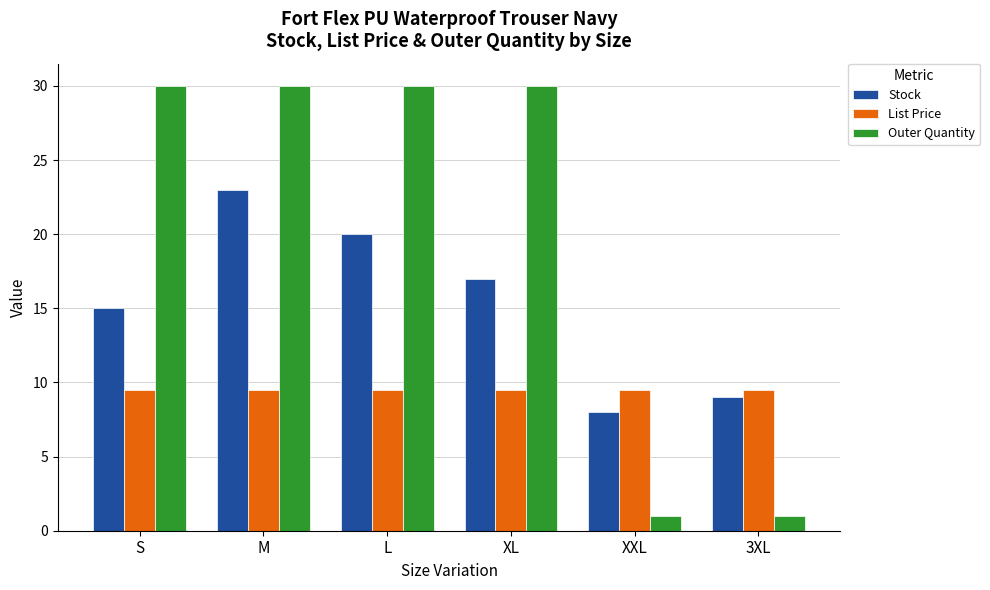

What is the label of the 1st bar from the right?

3XL